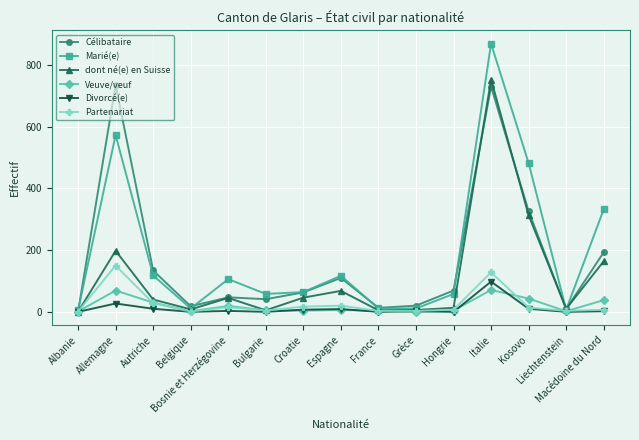

Where is the first local minimum for dont né(e) en Suisse?

Belgique